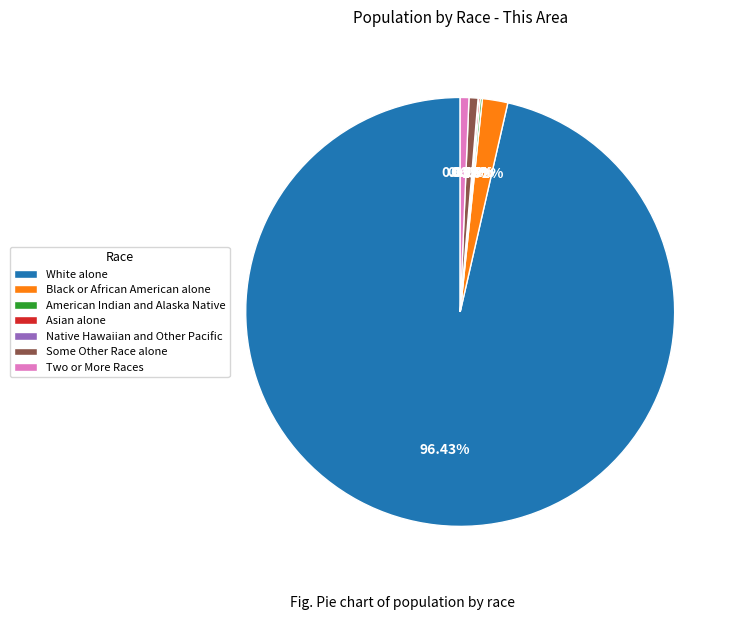

Does Some Other Race alone account for over 50% of the chart?

No